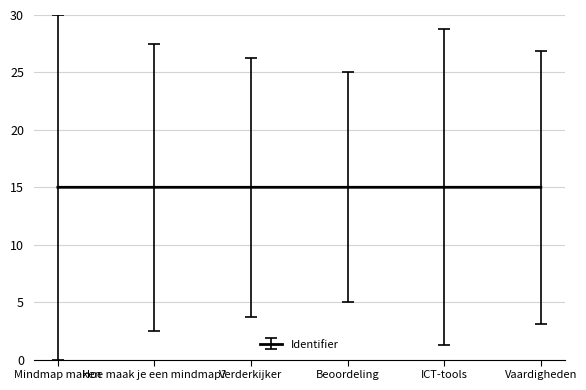

The chart shows a value of 15.0 at Hoe maak je een mindmap?. True or false?

True